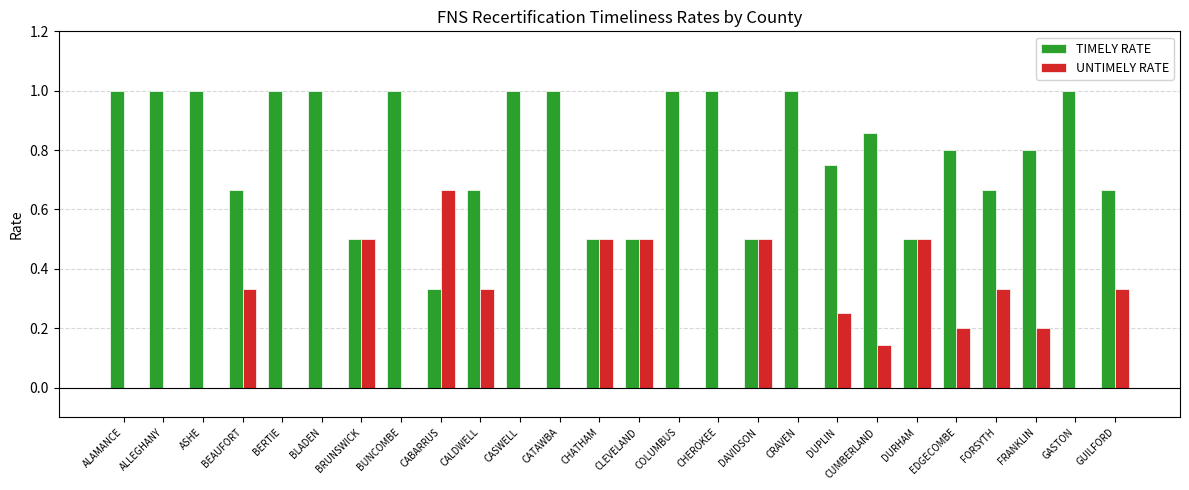

What value does the TIMELY RATE series have at DAVIDSON?

0.5